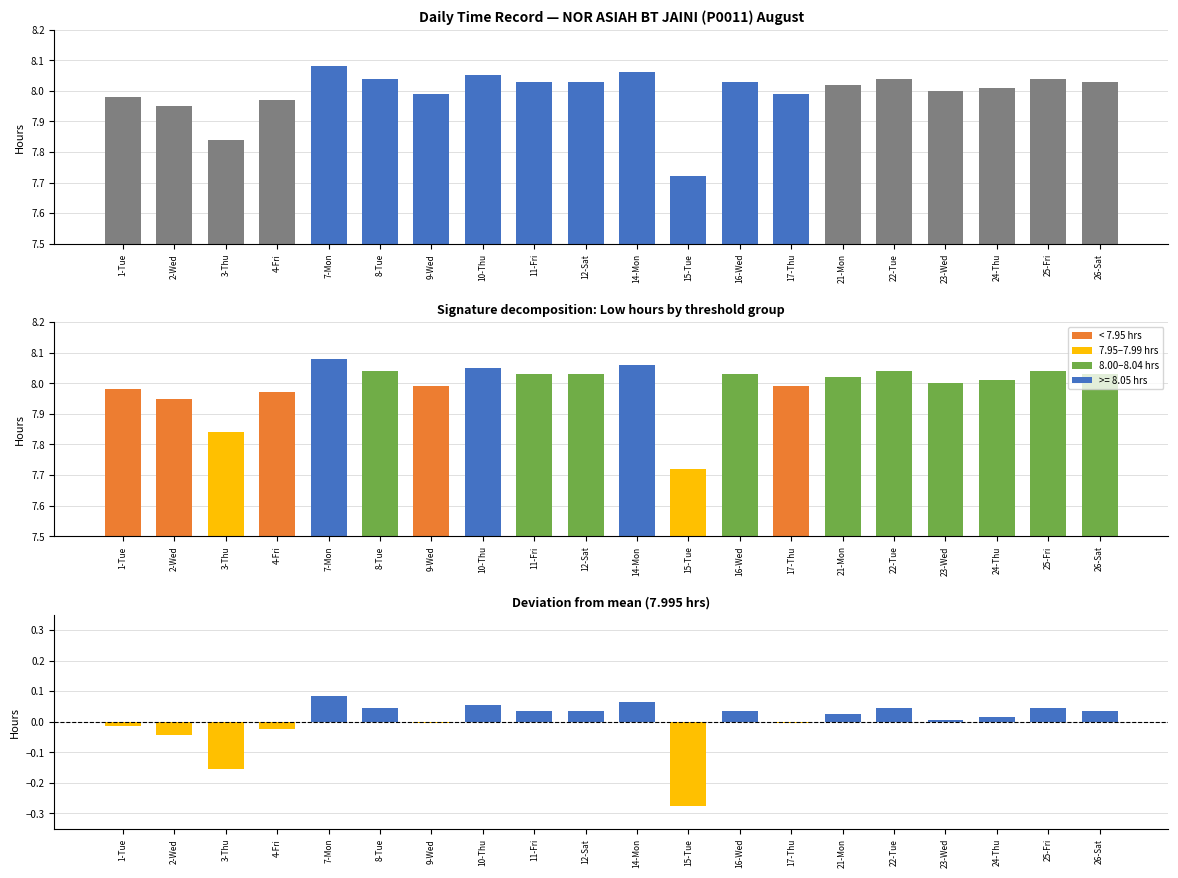

Is it true that Deviation from mean equals -0.0 at 1-Tue?

True